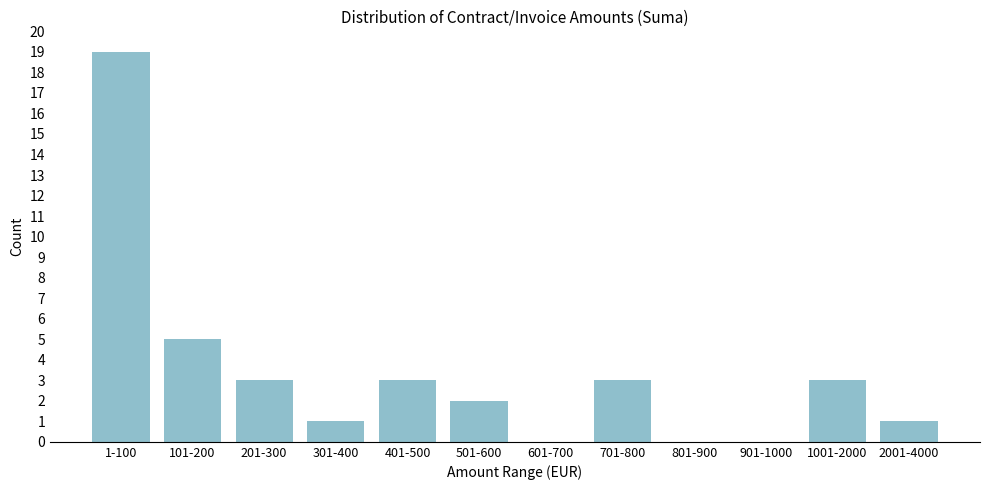

Reading left to right, what are all the values shown in this chart?

1-100=19	101-200=5	201-300=3	301-400=1	401-500=3	501-600=2	601-700=0	701-800=3	801-900=0	901-1000=0	1001-2000=3	2001-4000=1